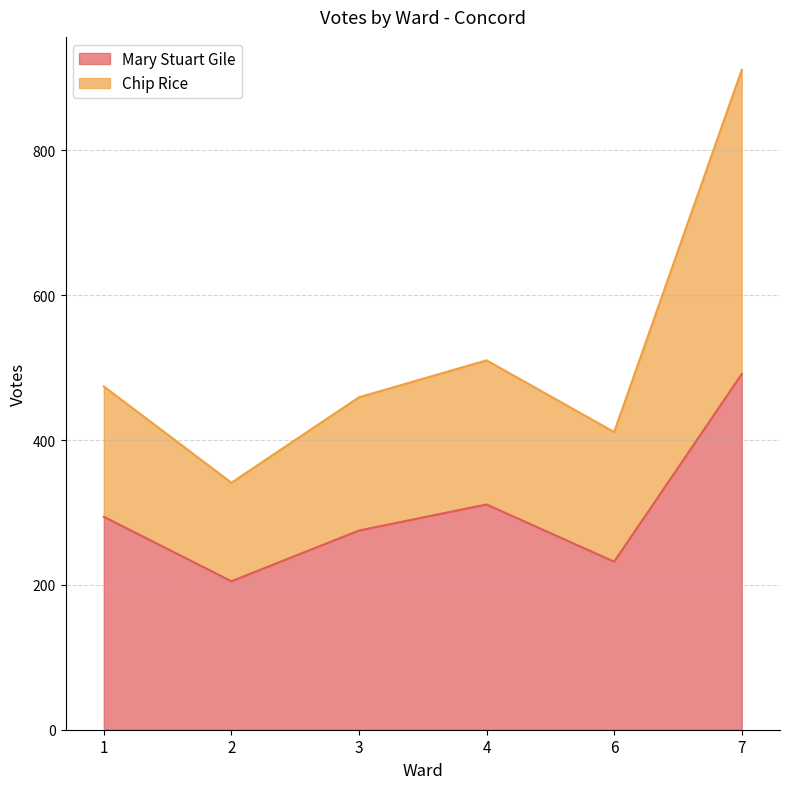

True or false: Mary Stuart Gile has a value of 358 at 2.

False